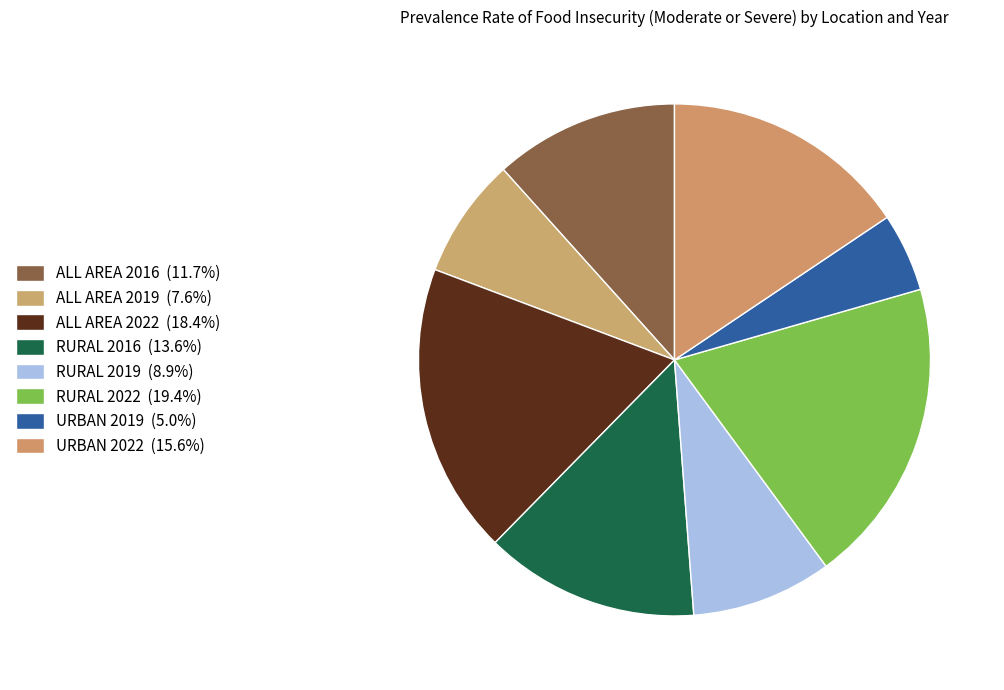

How many segments does this pie chart have?

8